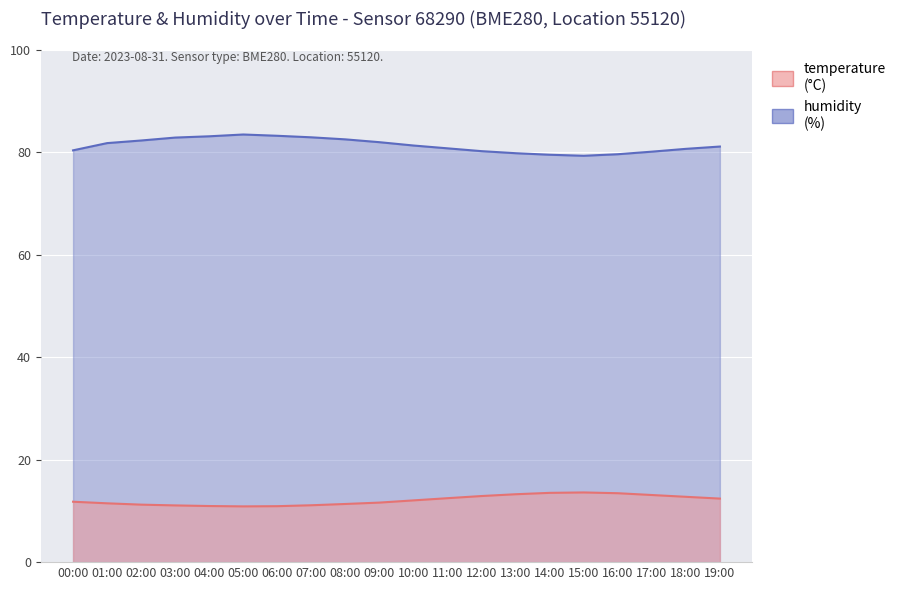

What is the value of the temperature point at the 10th from the left?

11.6